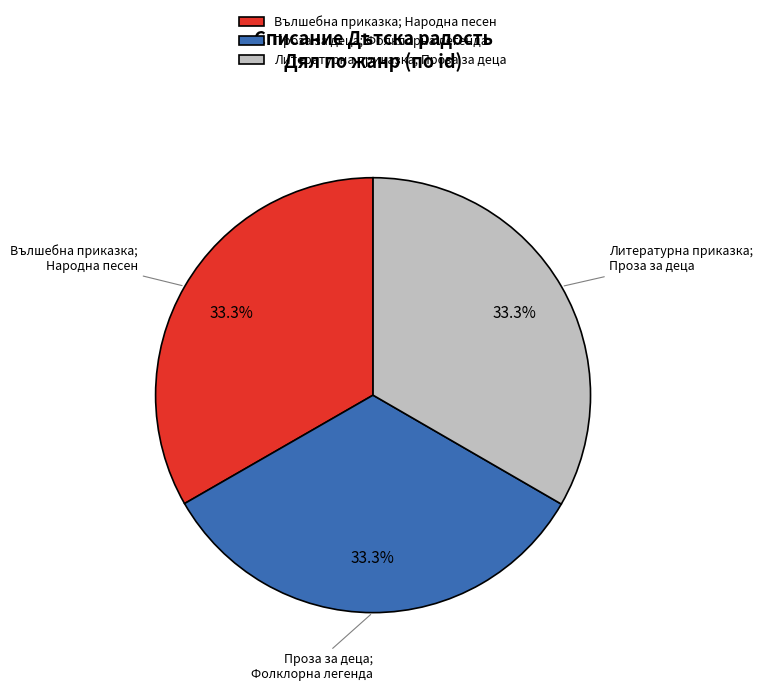

Is it true that Проза за деца; Фолклорна легенда is 25% of the pie?

False